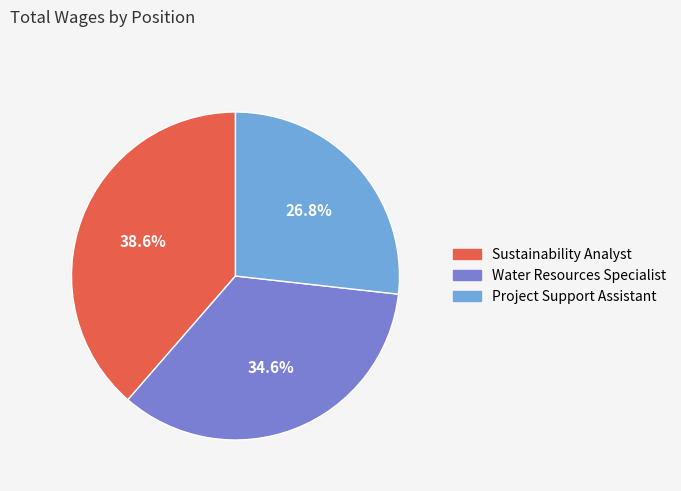

Is there a majority slice in this chart?

No